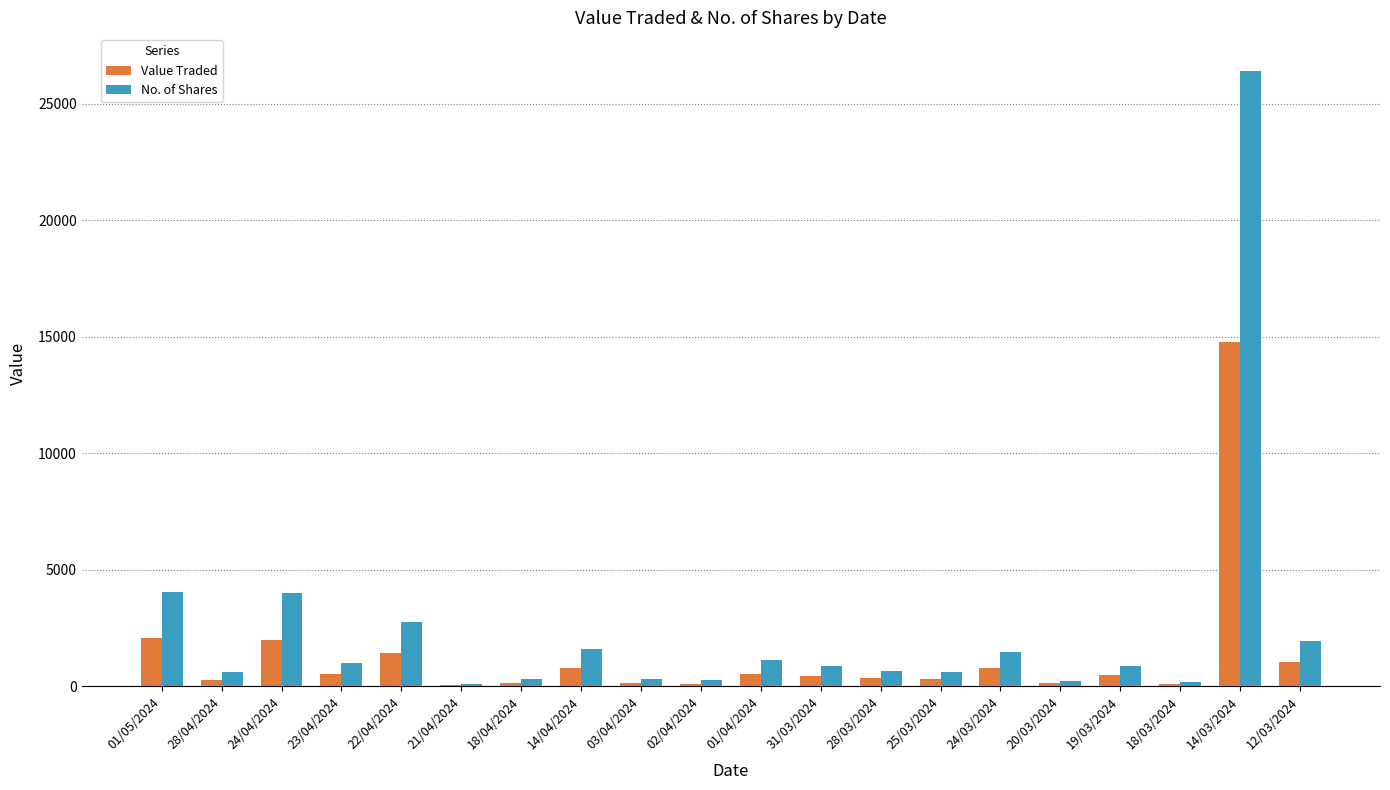

Is it true that Value Traded equals 164 at 03/04/2024?

True